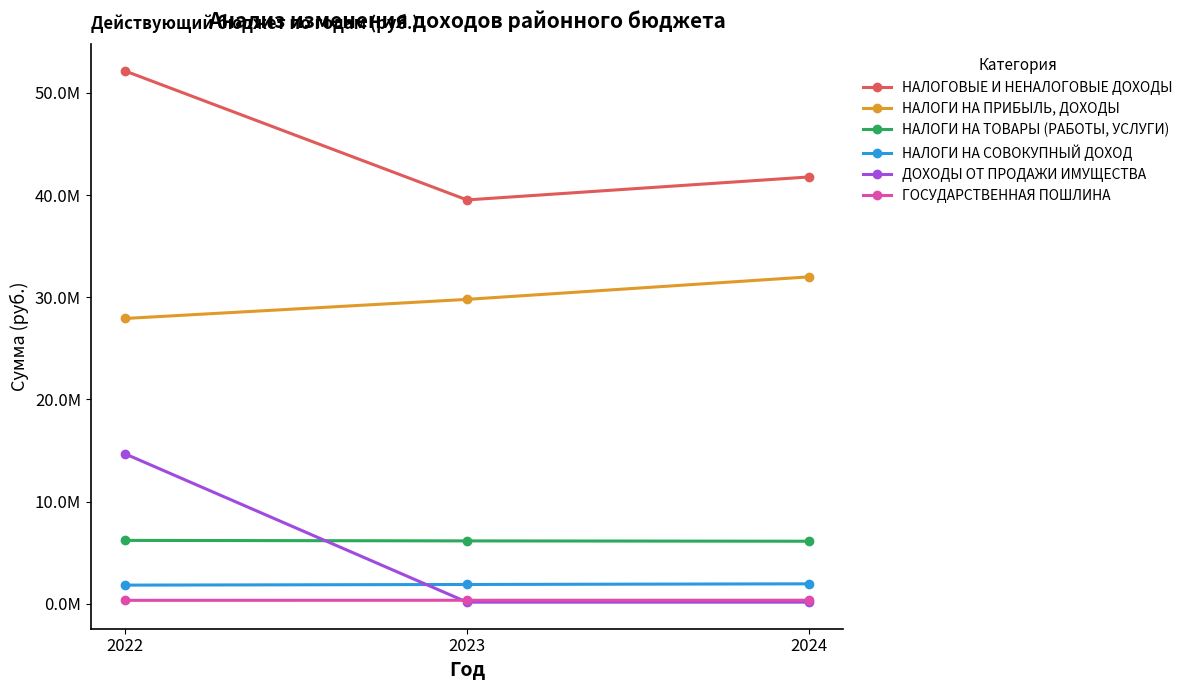

Does the chart have visible grid lines?

No